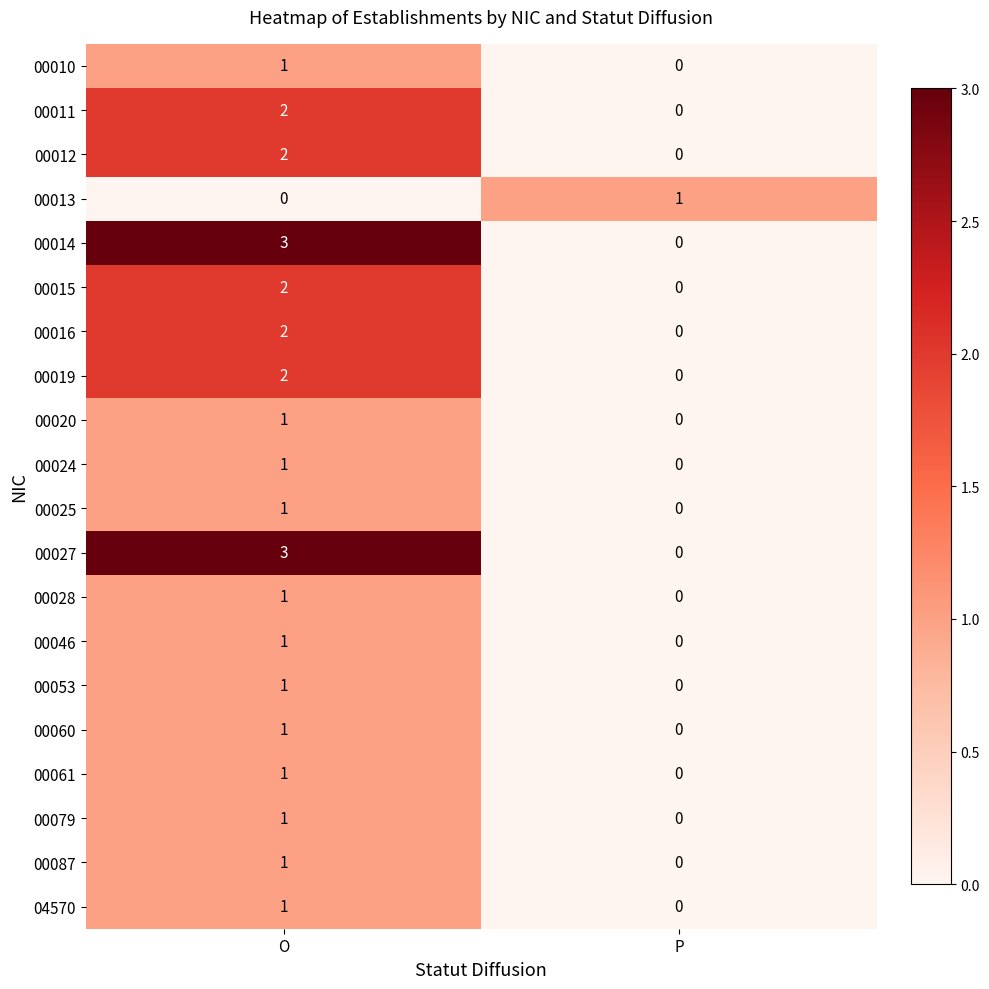

The value of 00014 at P is 0. True or false?

True